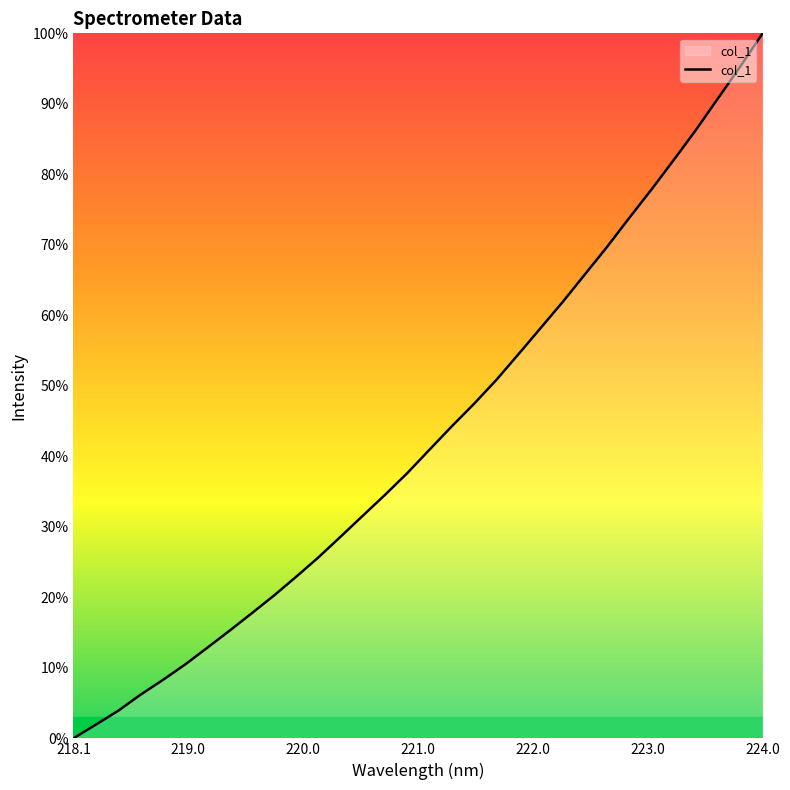

Does the chart have visible grid lines?

No